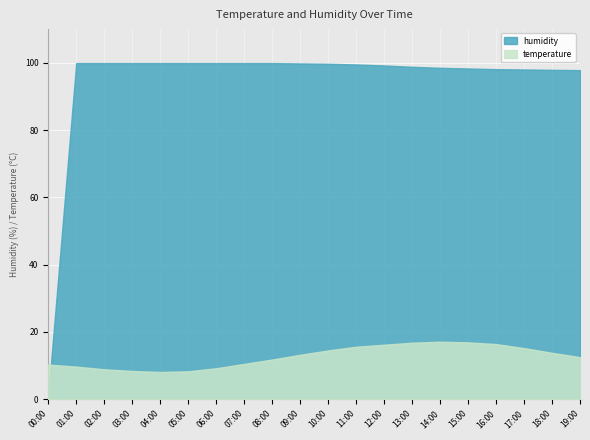

At which category is the sum across all series the highest?

13:00